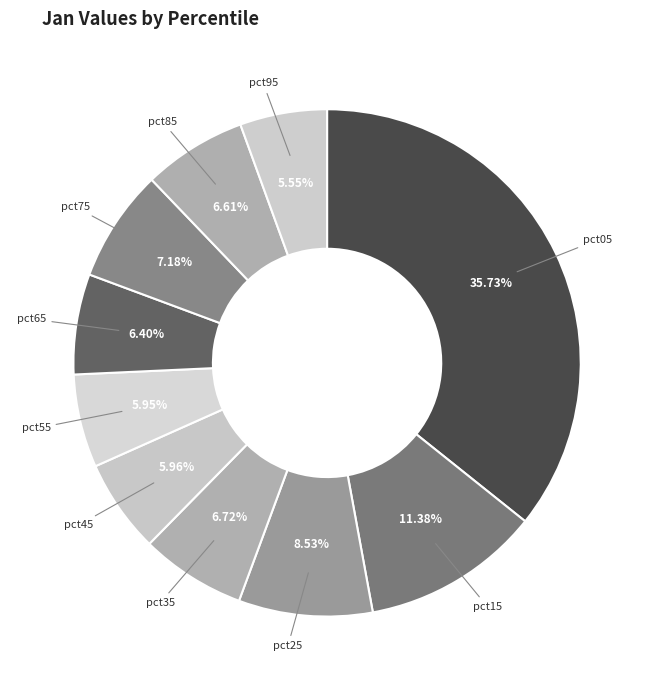

Does pct05 represent more than half of the total?

No